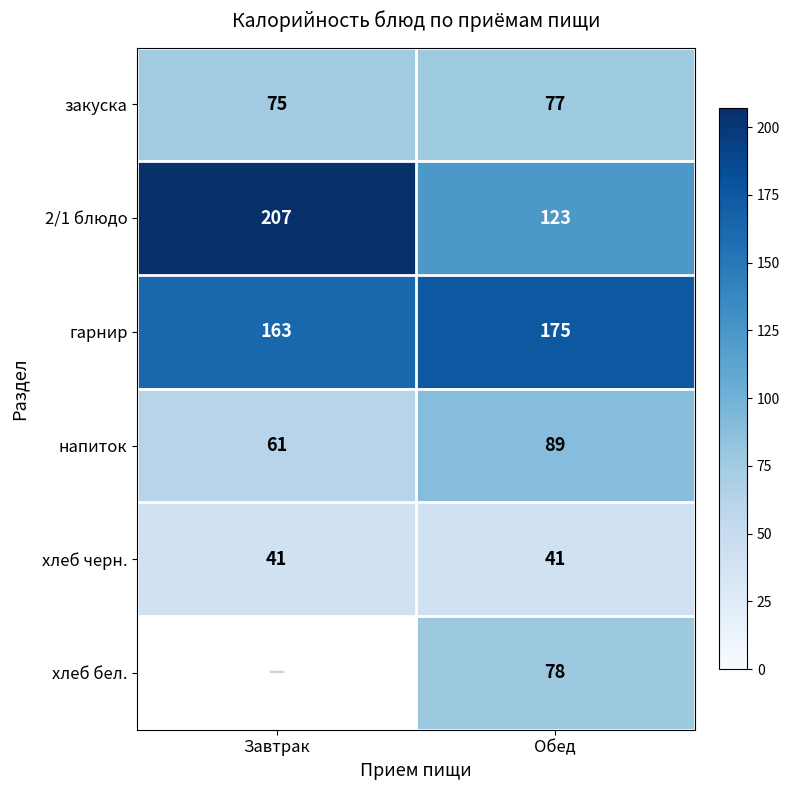

How many values in the закуска series are below 77?

1